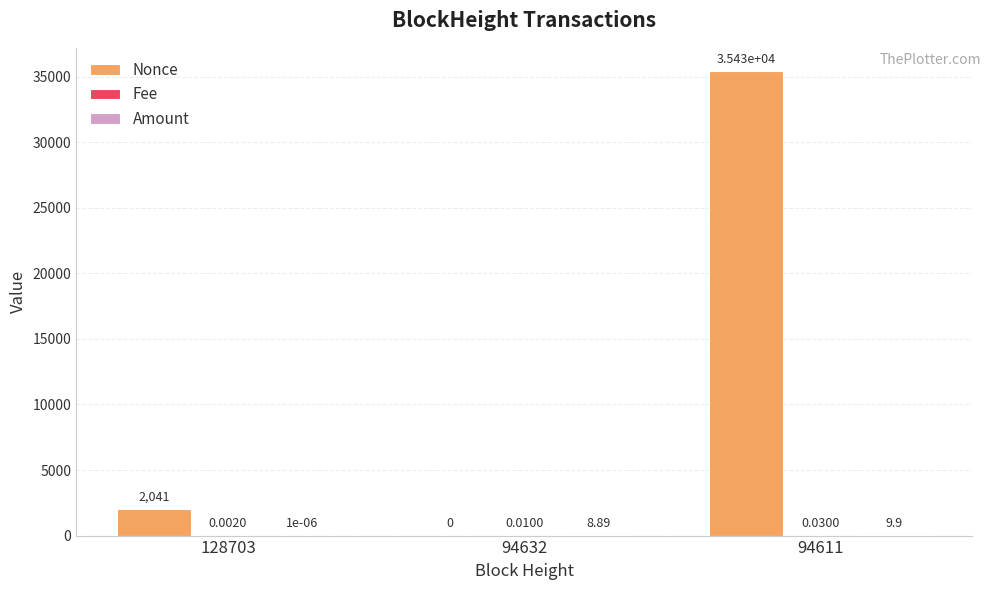

At which category is the sum across all series the highest?

94611